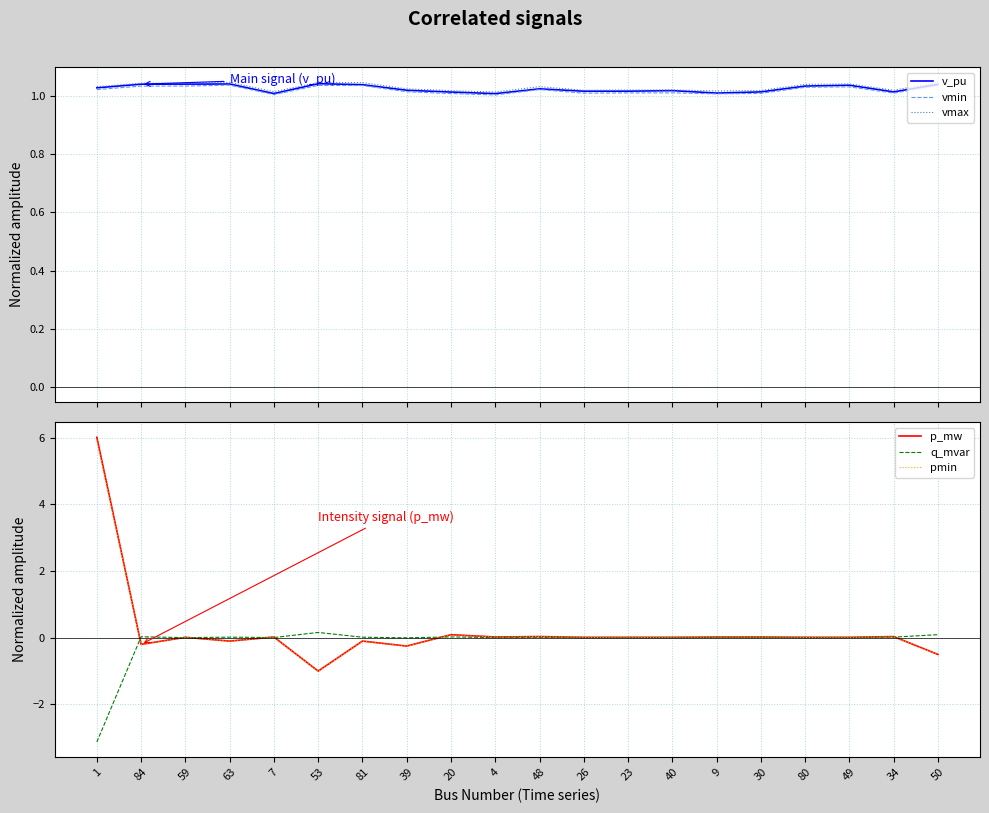

What is the label of the 5th point from the right?

30